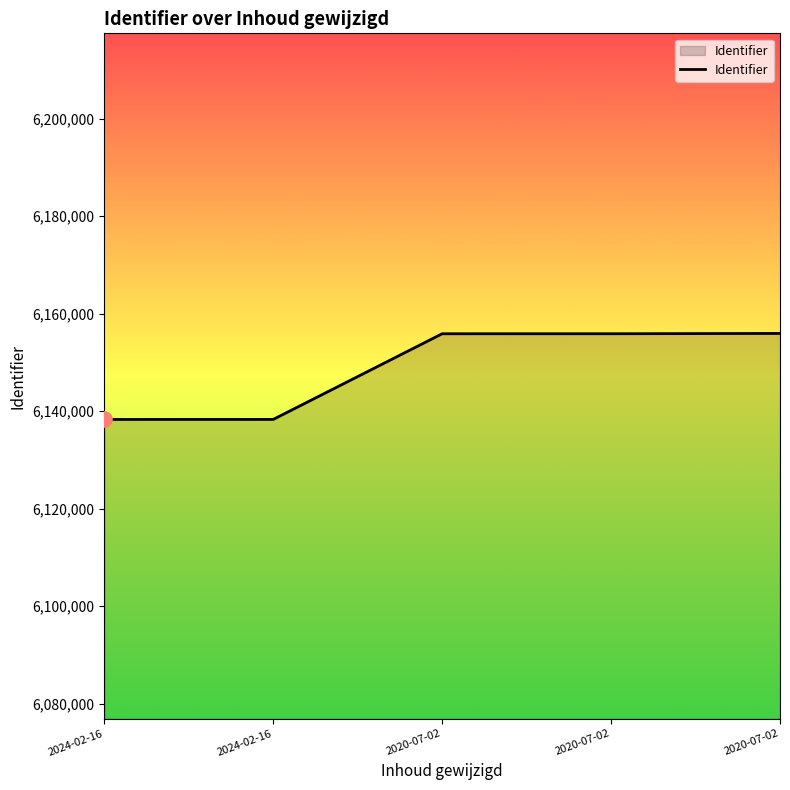

Between 2020-07-02 and 2020-07-02, which is larger?

2020-07-02